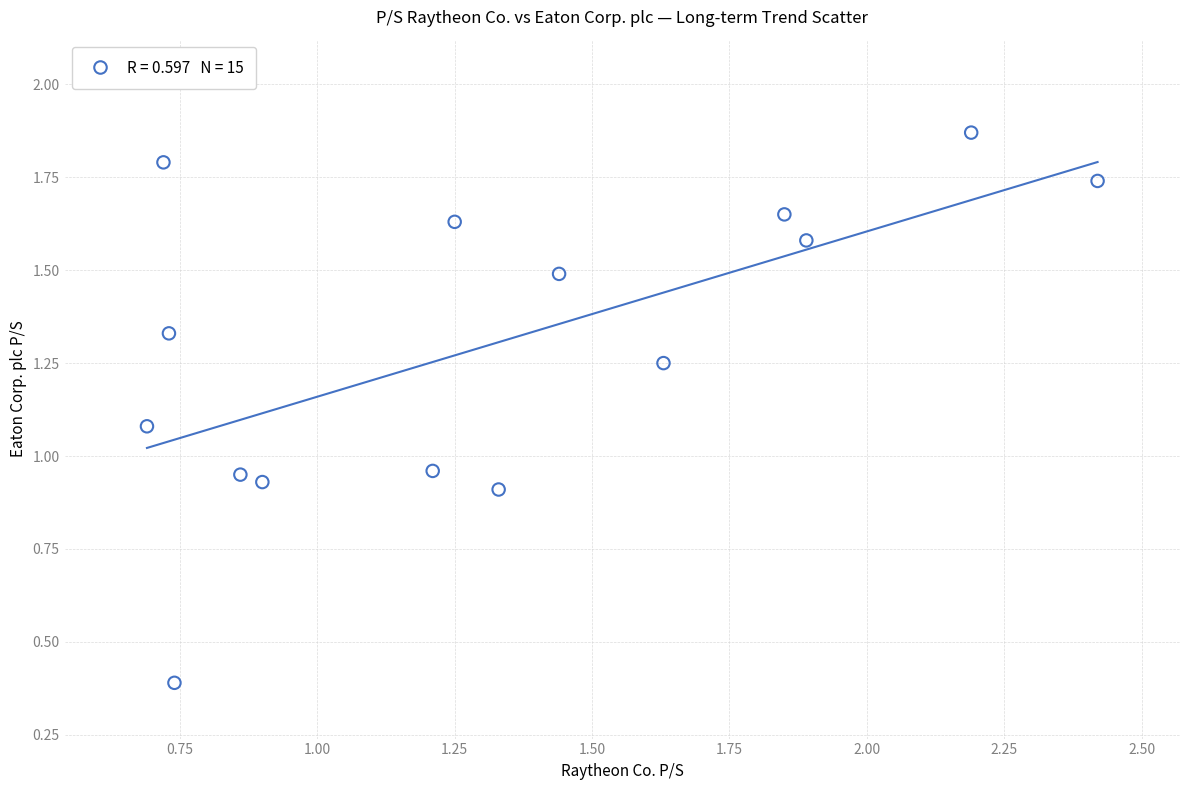

What is the range of Y values (max minus min)?

1.5